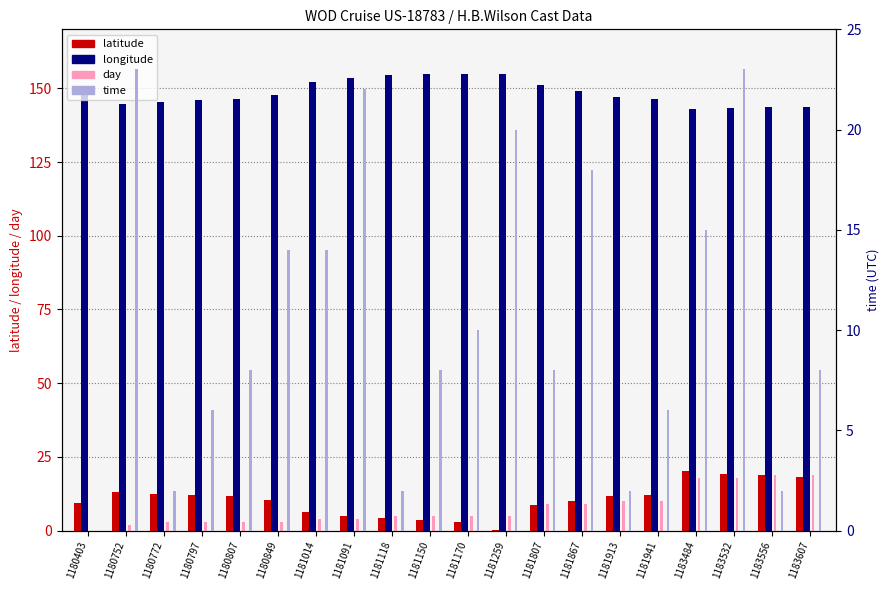

What are all the series names shown in the legend?

latitude, longitude, day, time